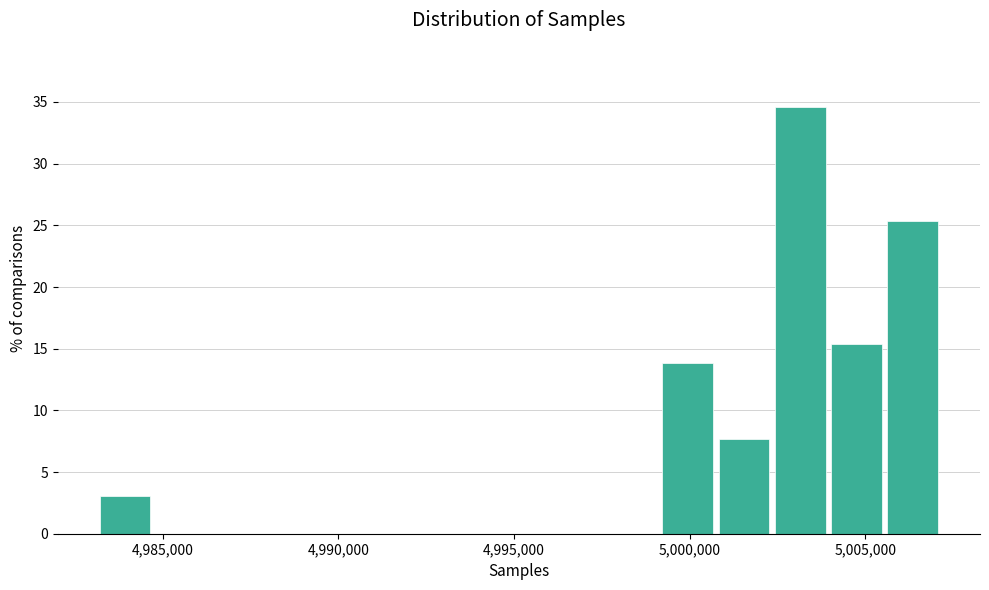

Around what value on the x-axis is the tallest bar? Give the approximate position of its centre, as read against the axis.

5003000